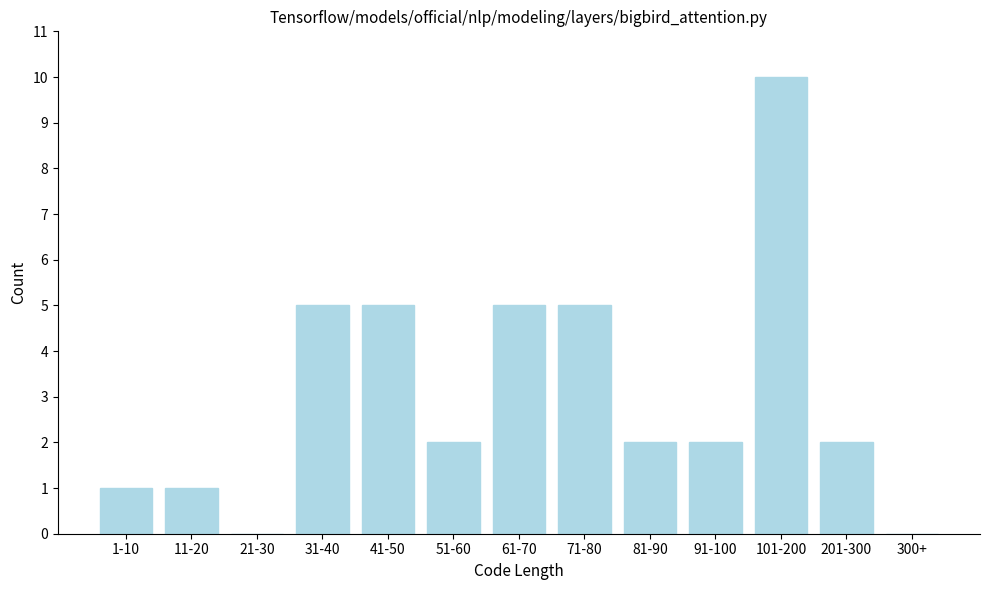

Reading left to right, transcribe all the data shown in this chart.

1-10=1	11-20=1	21-30=0	31-40=5	41-50=5	51-60=2	61-70=5	71-80=5	81-90=2	91-100=2	101-200=10	201-300=2	300+=0